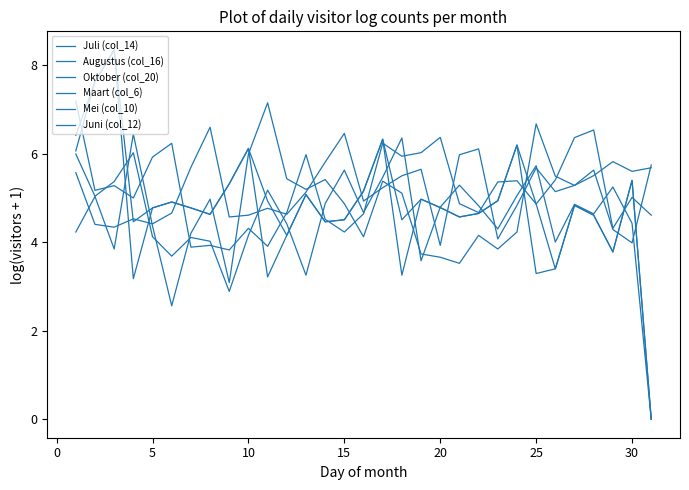

How many lines are shown in the chart?

6